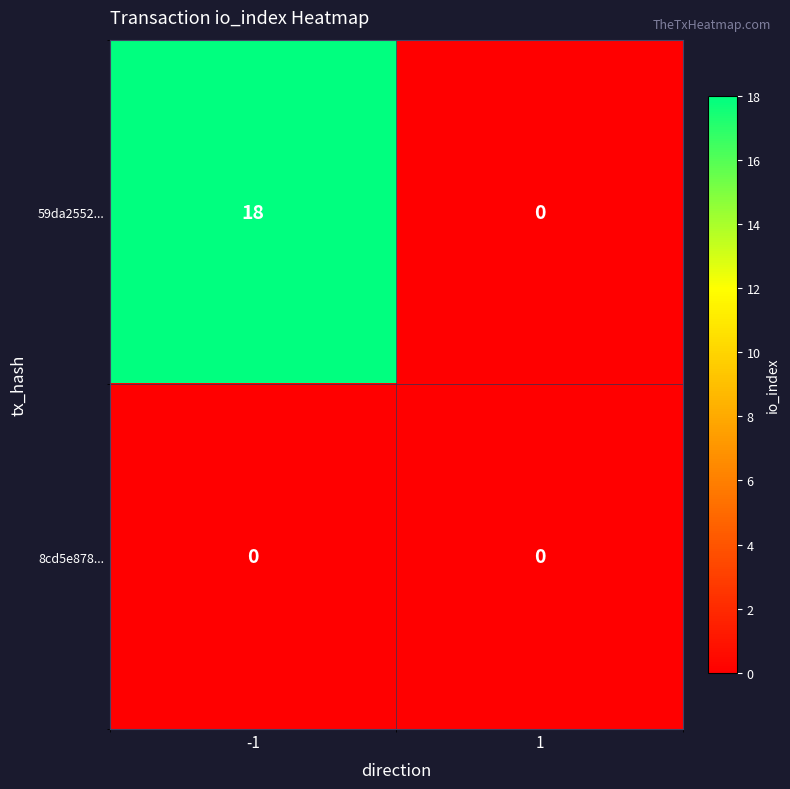

Which series has the widest spread of values?

59da2552...